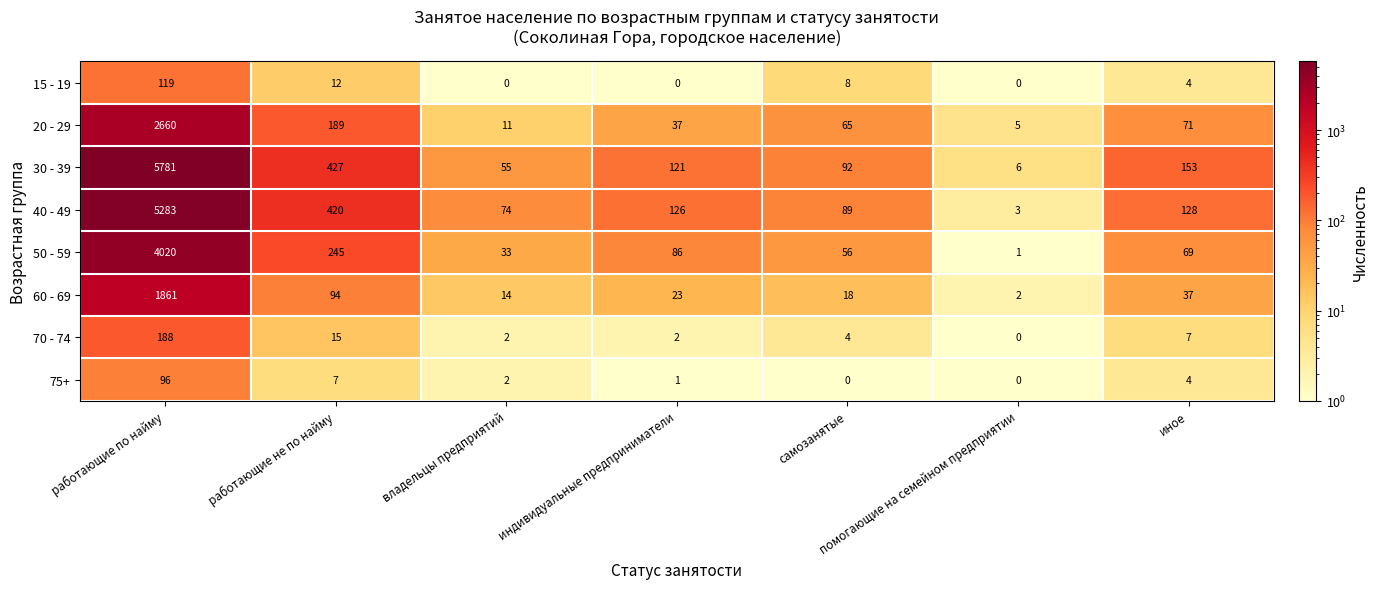

The 60 - 69 series shows 9 at самозанятые. True or false?

False